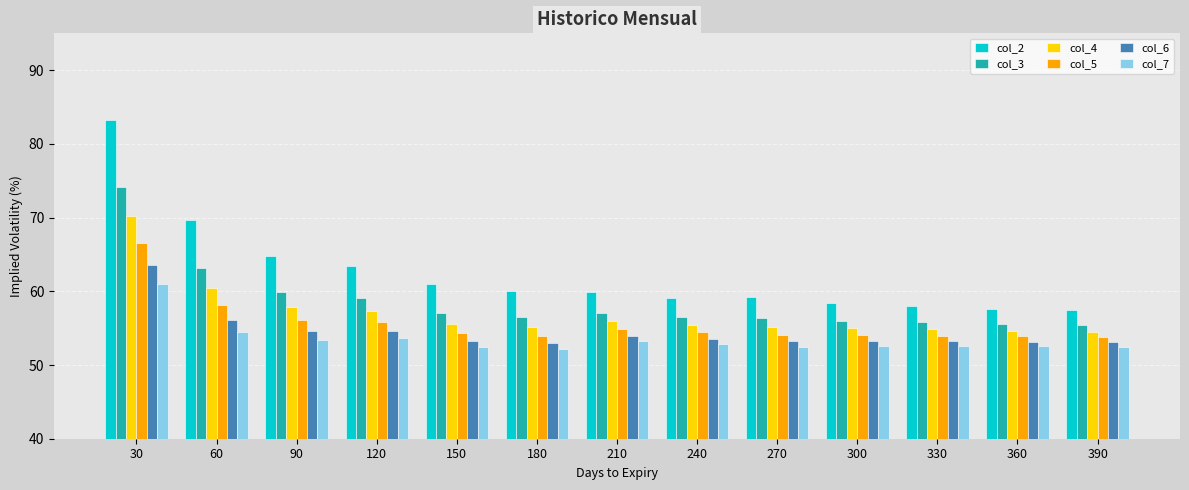

What is the difference between the highest and lowest values at 390?

4.9